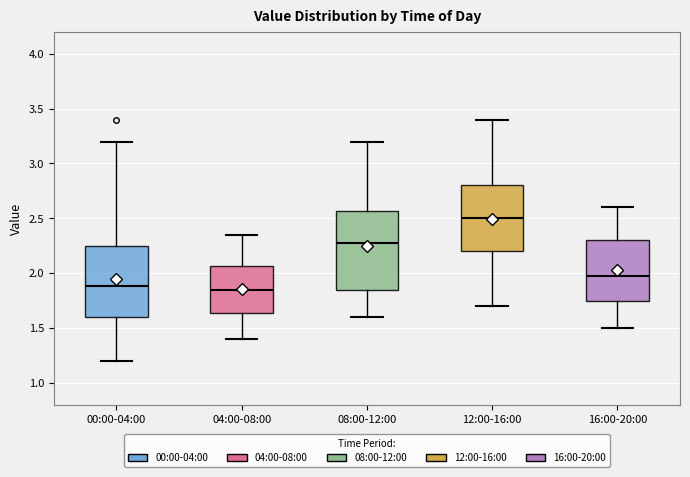

Which box has the highest median line?

12:00-16:00